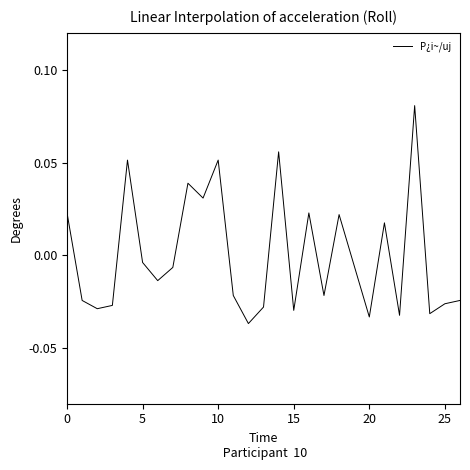

Which label corresponds to the smallest value in the chart?

12